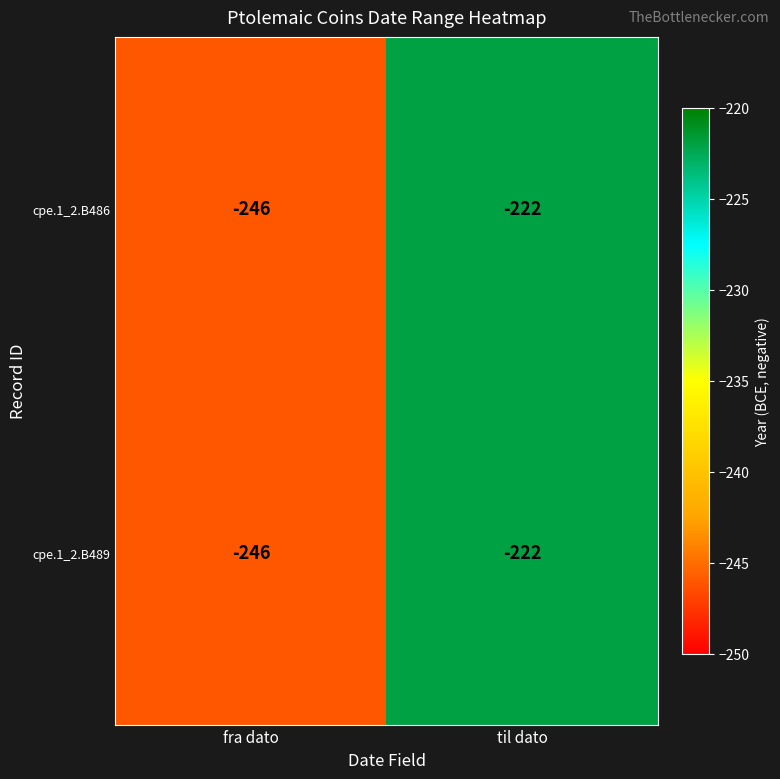

What is the difference between the maximum and minimum values in the cpe.1_2.B486 series?

24